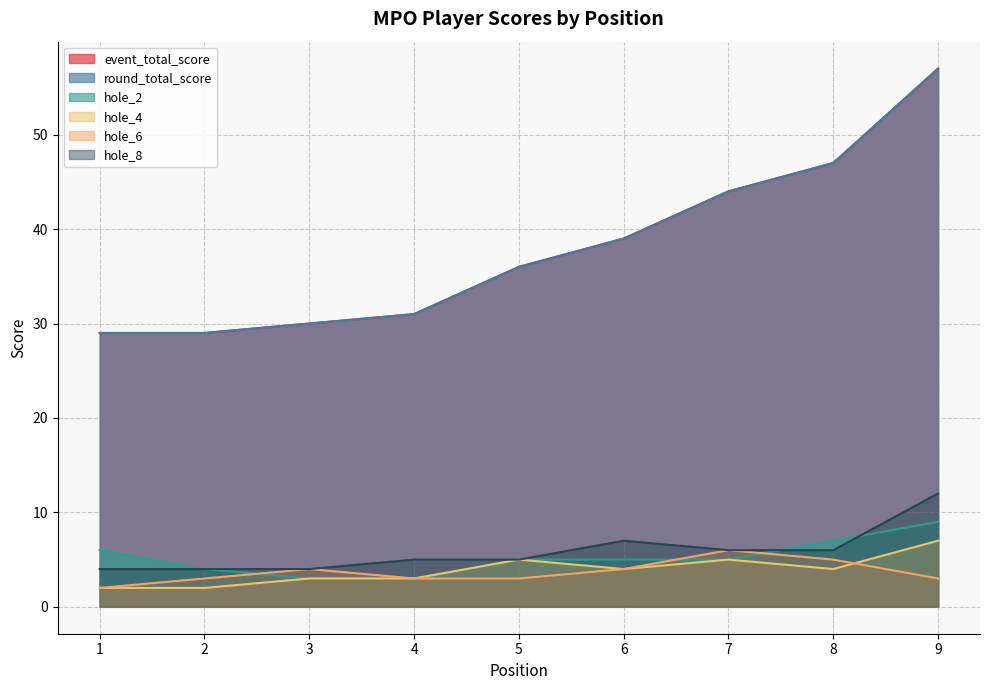

How many lines are shown in the chart?

6